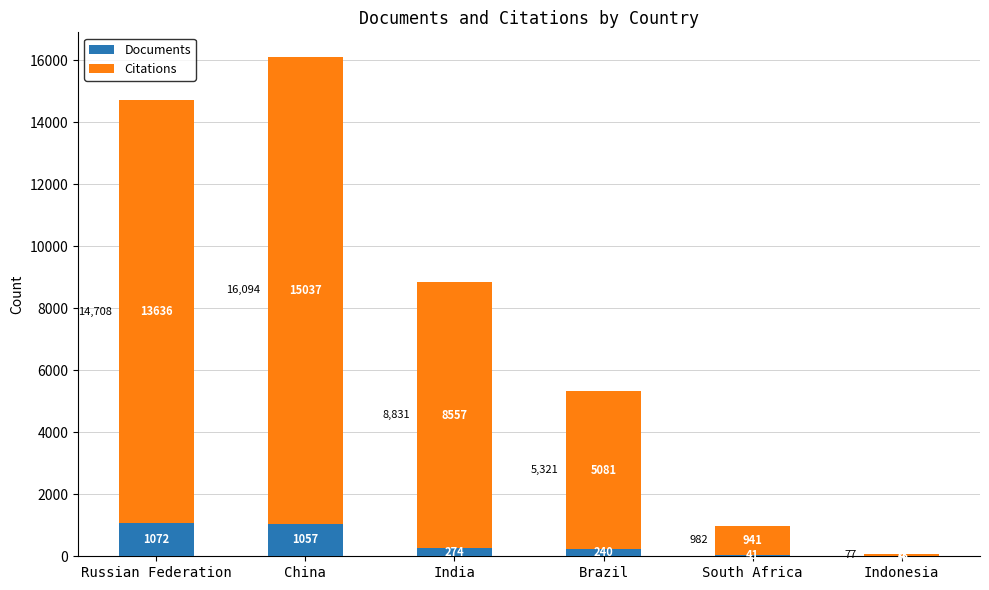

Does the chart contain stacked bars?

Yes